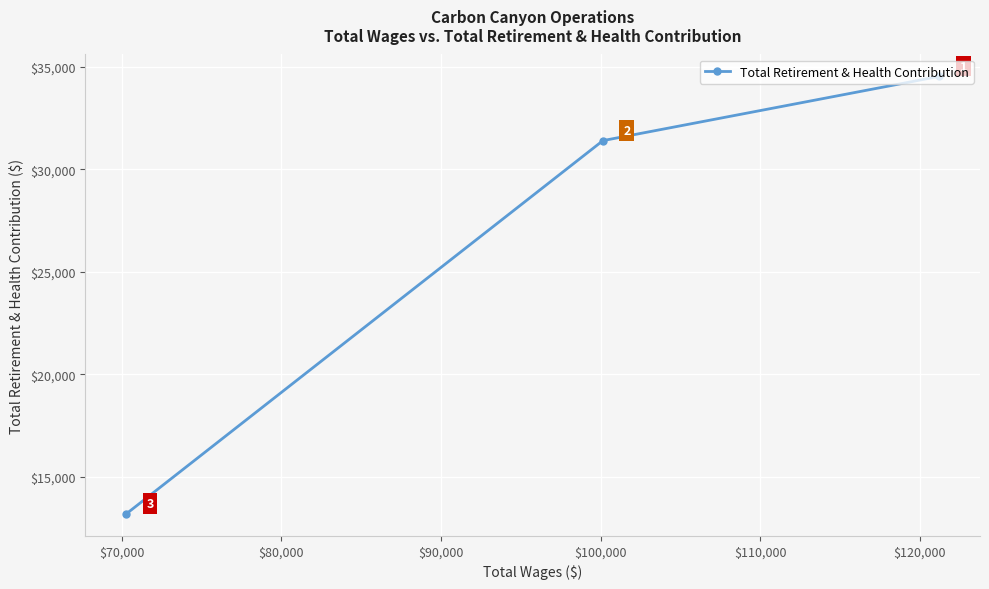

What is the difference between the maximum and second lowest values?

3134